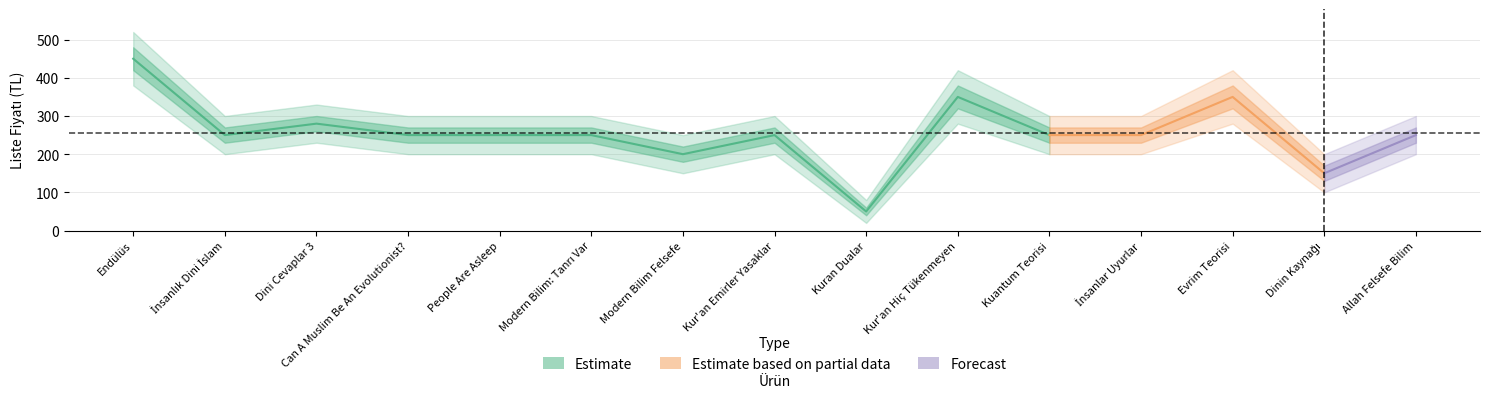

How many interior local valleys (lower than both neighbors) does the data have?

4